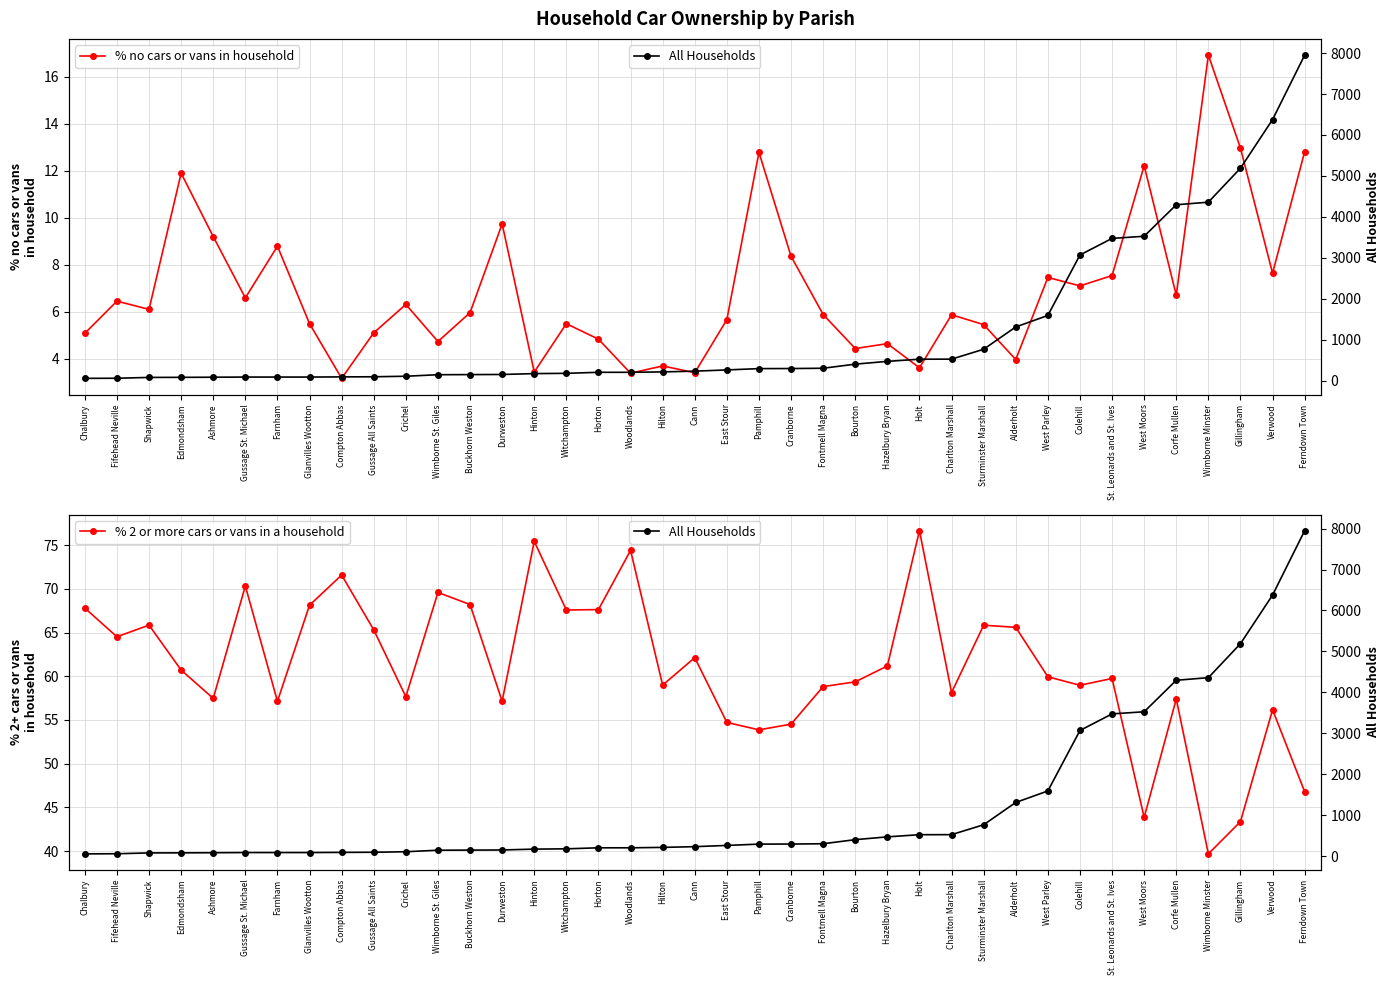

Rank the series at Hilton from lowest to highest value.

% no cars or vans in household, % 2 or more cars or vans in a household, All Households